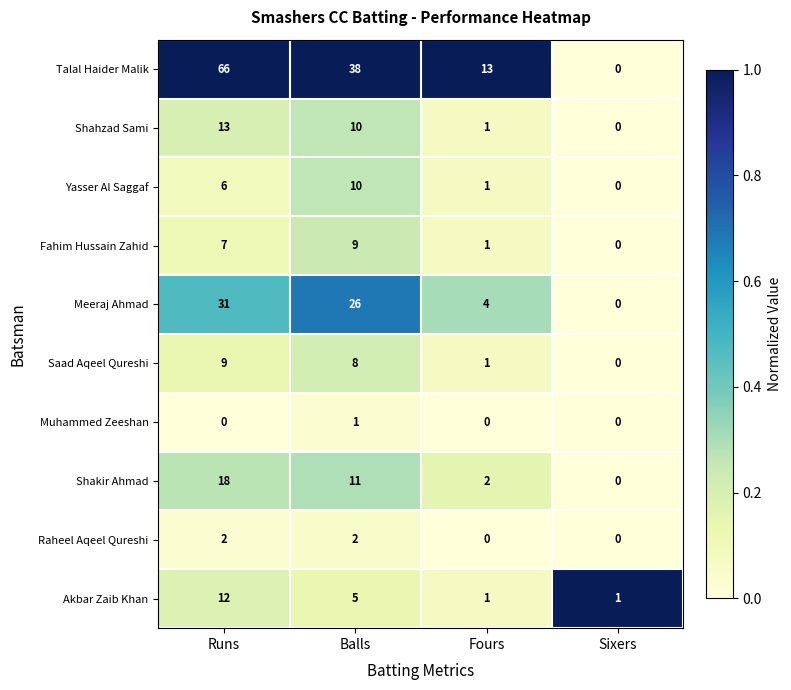

List the labels in order of Saad Aqeel Qureshi value, largest first.

Runs, Balls, Fours, Sixers